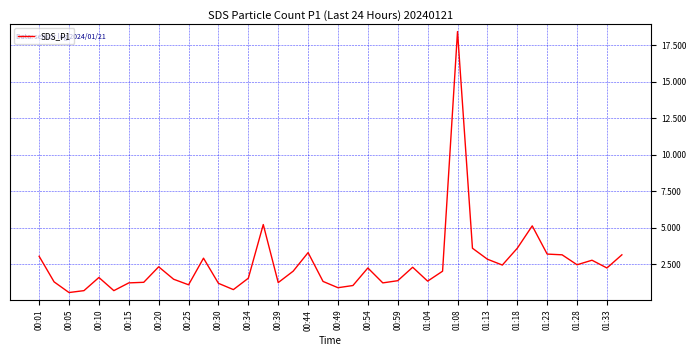

What is the greatest value displayed?

18.4